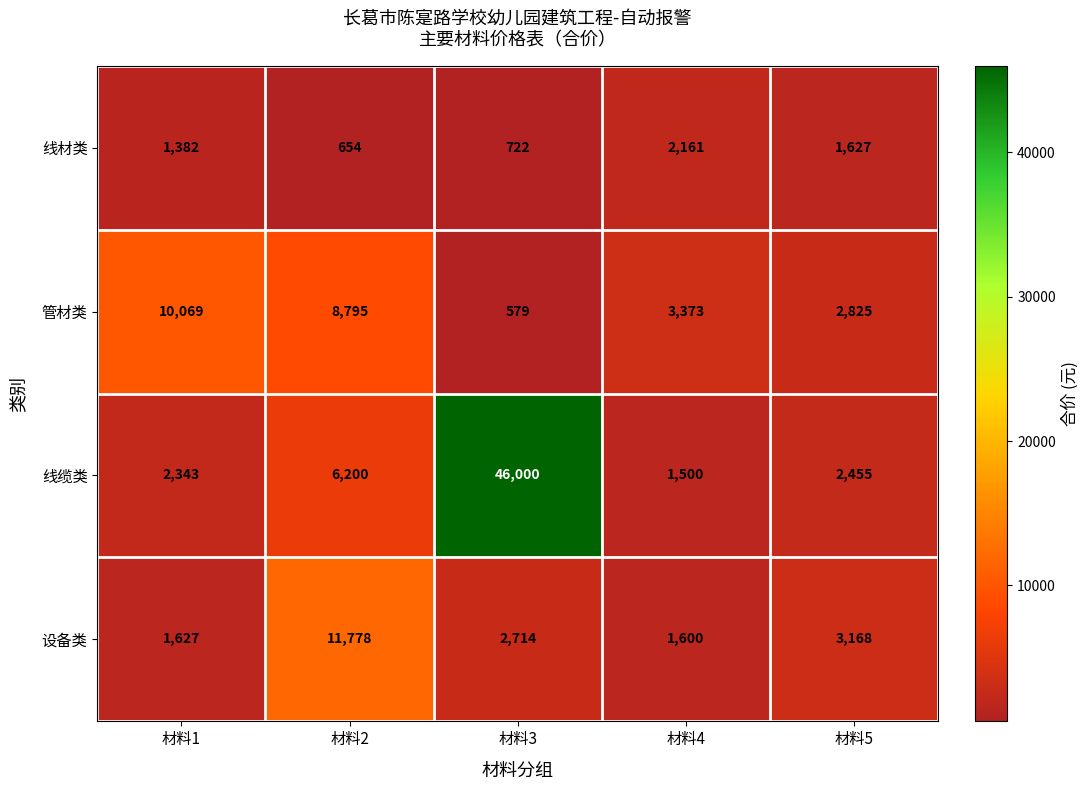

What is the sum of all 线缆类 values?

58498